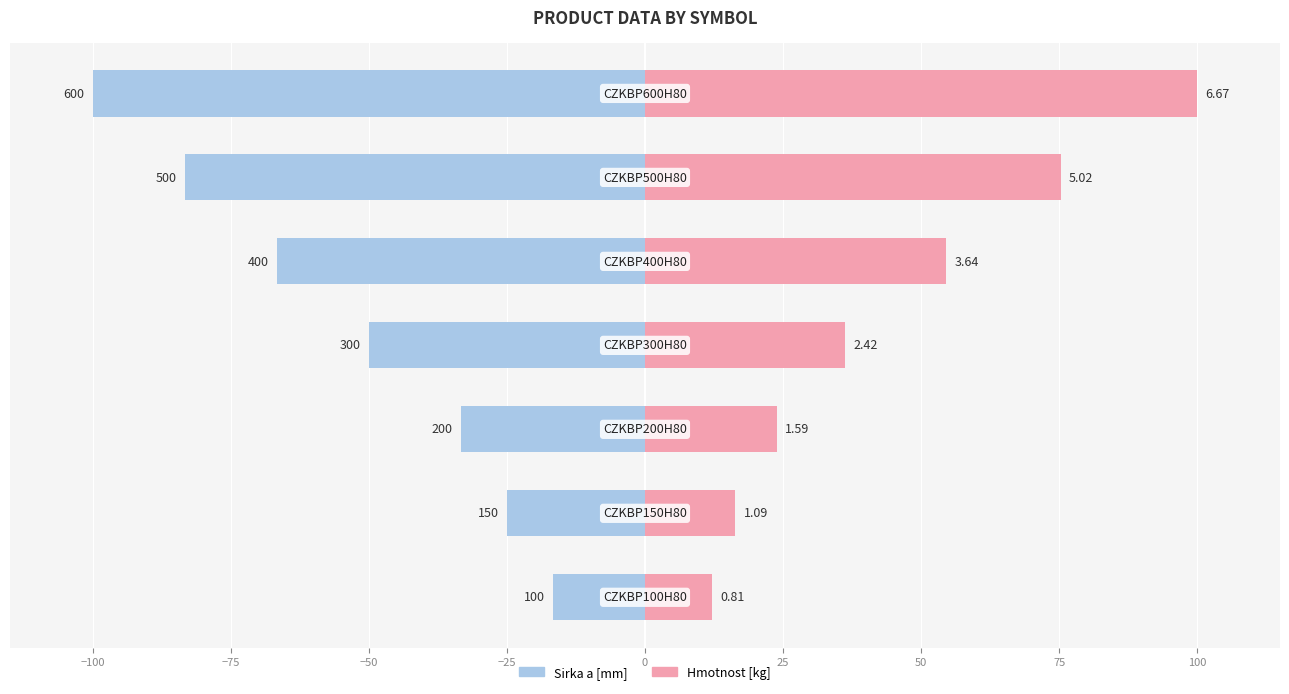

How many groups of bars are there?

7